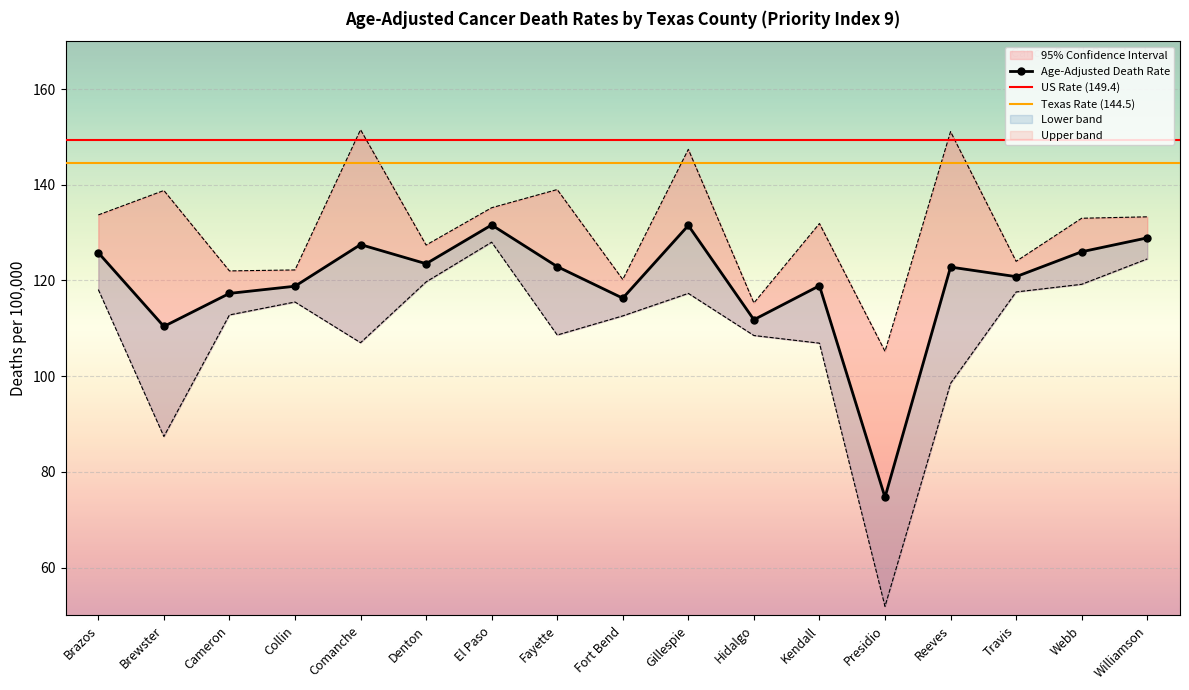

What is the value of the Lower 95% CI point at the 6th from the left?

119.7